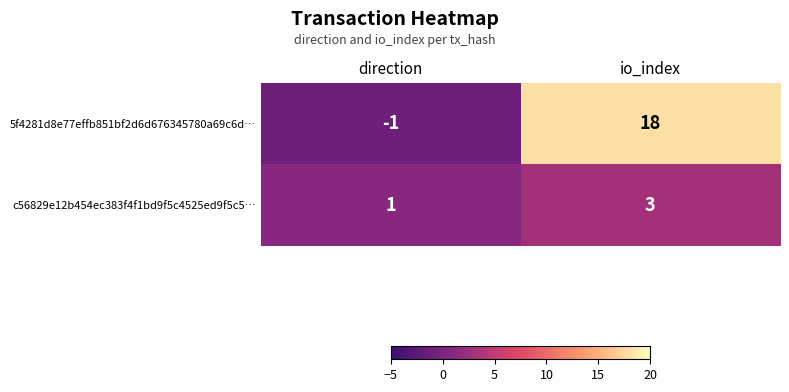

At how many categories does at least one series exceed 14?

1